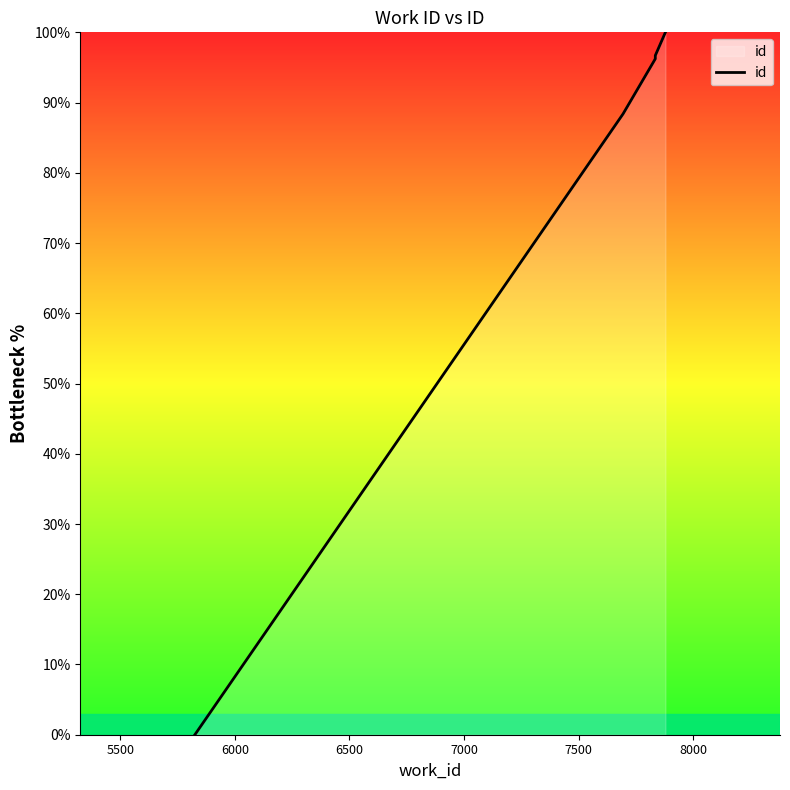

Reading right to left, list all the values displayed in this chart.

100.0	96.7	96.7	96.5	96.4	96.4	96.3	96.2	88.4	0.0